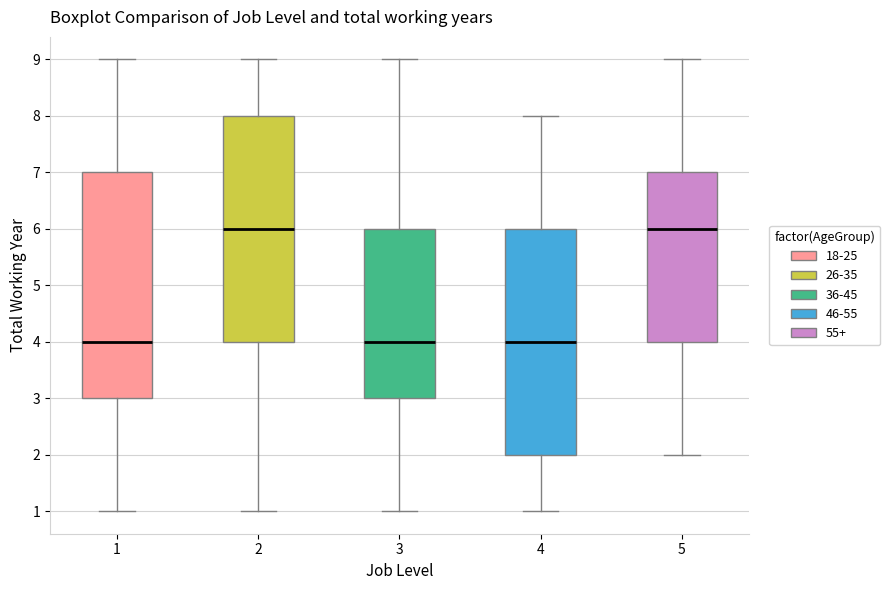

Reading left to right, read every box against the y-axis: the position of its median line, the range the box covers, and the ends of its whiskers. The values are not printed on the chart, so give them approximately, as read against the axis.

1: median 4, box 3 to 7, whiskers 1 to 9
2: median 6, box 4 to 8, whiskers 1 to 9
3: median 4, box 3 to 6, whiskers 1 to 9
4: median 4, box 2 to 6, whiskers 1 to 8
5: median 6, box 4 to 7, whiskers 2 to 9